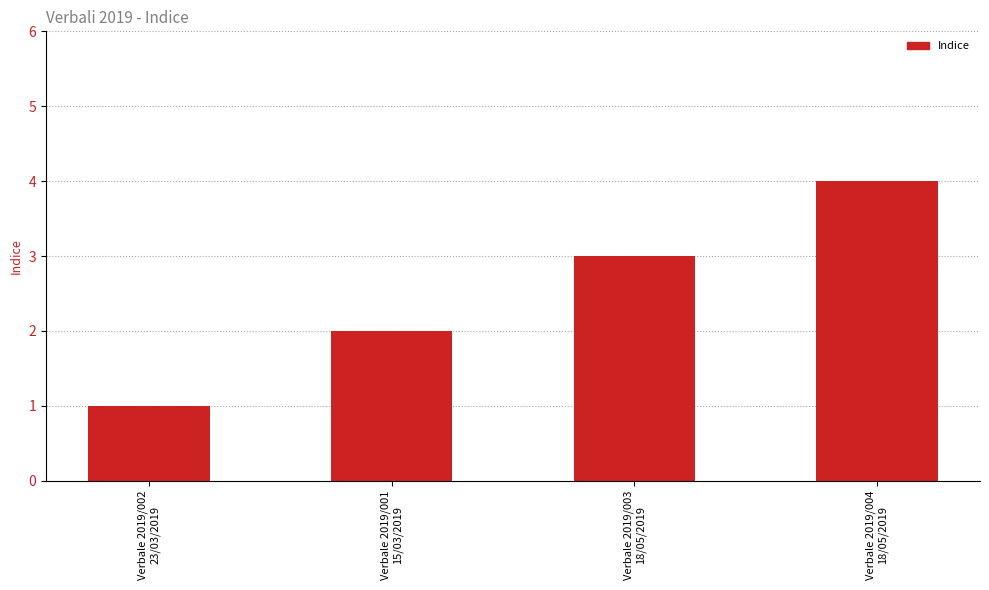

Are the bars horizontal?

No